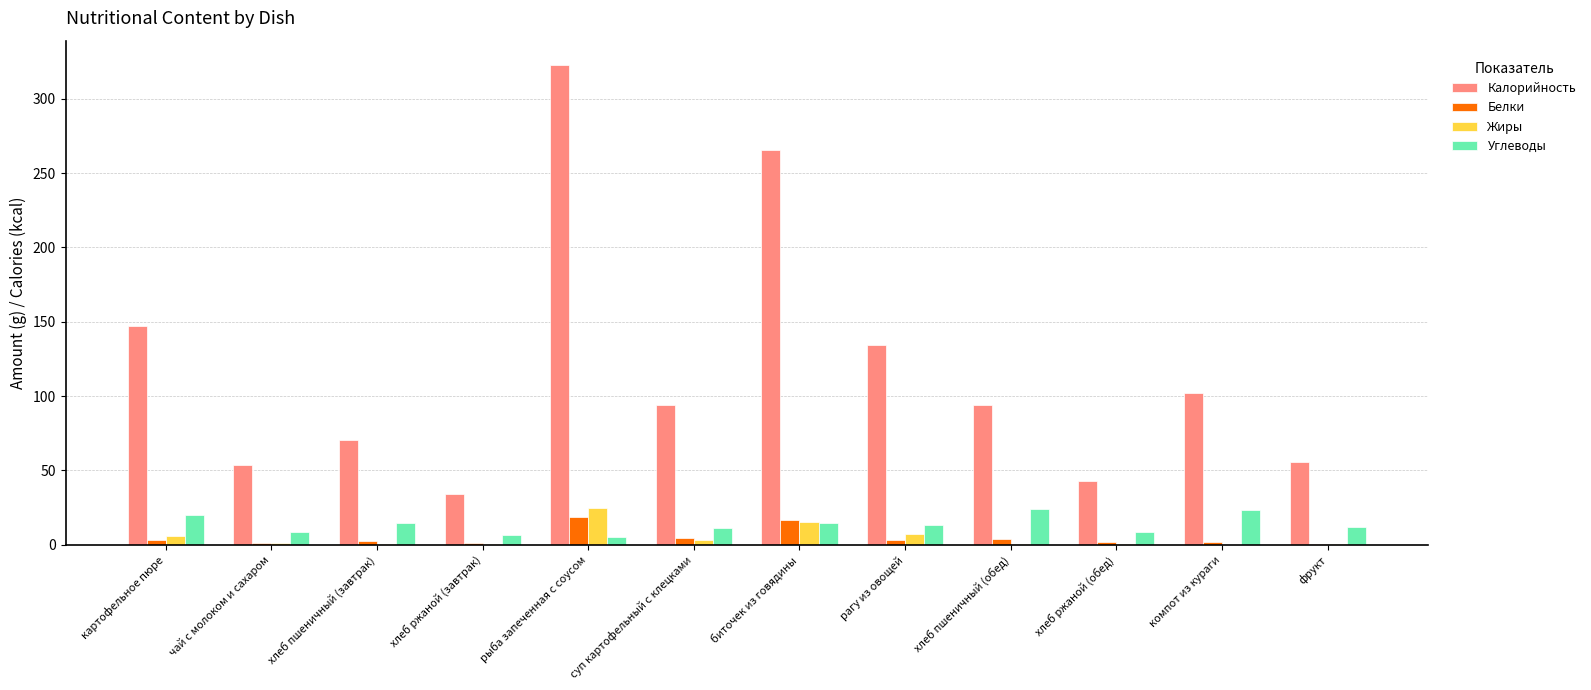

Which series changed the most between биточек из говядины and рагу из овощей?

Калорийность